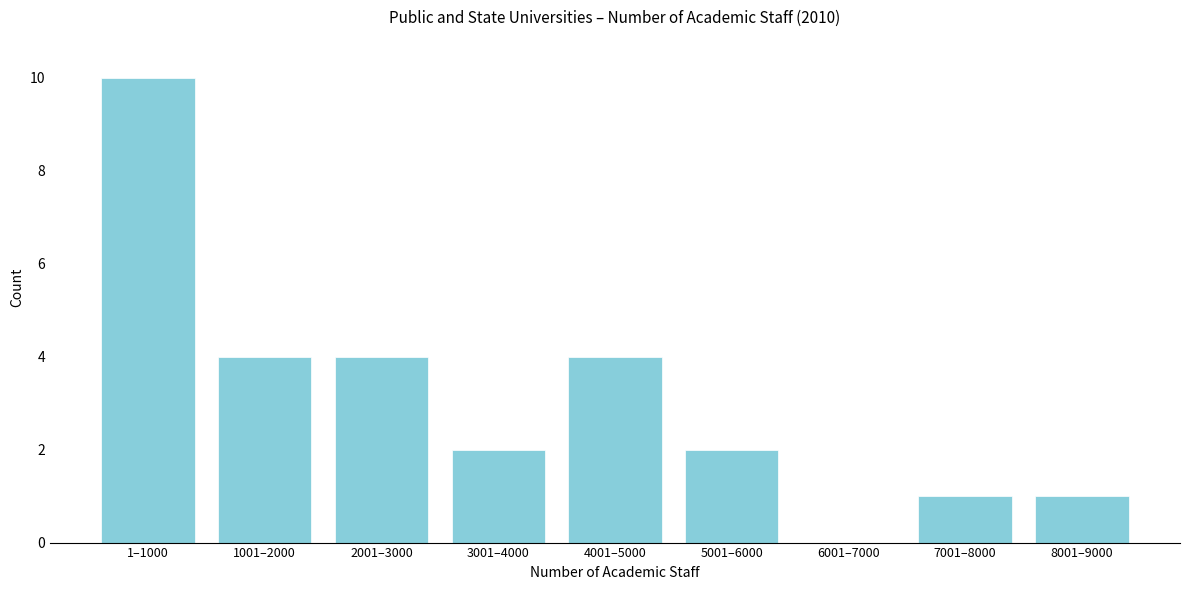

Reading left to right, transcribe all the data shown in this chart.

1–1000=10	1001–2000=4	2001–3000=4	3001–4000=2	4001–5000=4	5001–6000=2	6001–7000=0	7001–8000=1	8001–9000=1